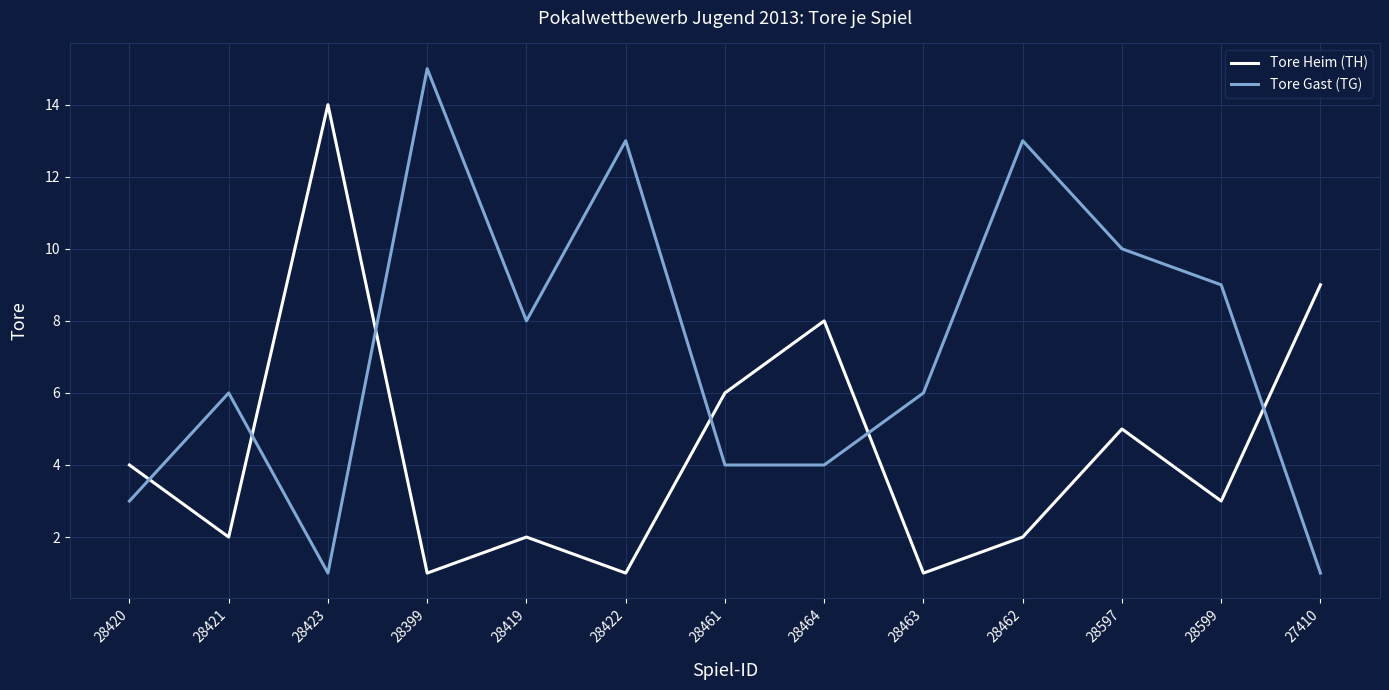

After their last crossing, which series has the higher values: Tore Heim (TH) or Tore Gast (TG)?

Tore Heim (TH)